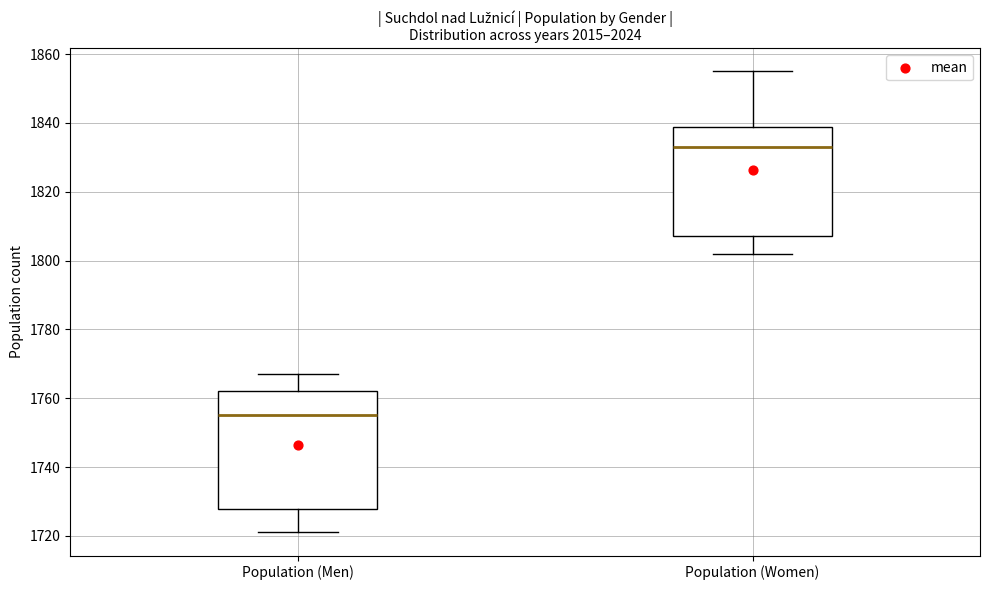

Which box is the tallest, from its lower edge to its upper edge?

Population (Men)